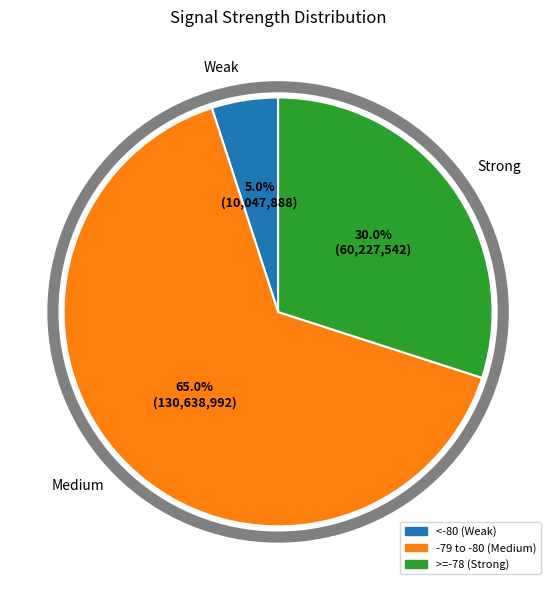

Is there any slice that represents more than half of the pie?

Yes